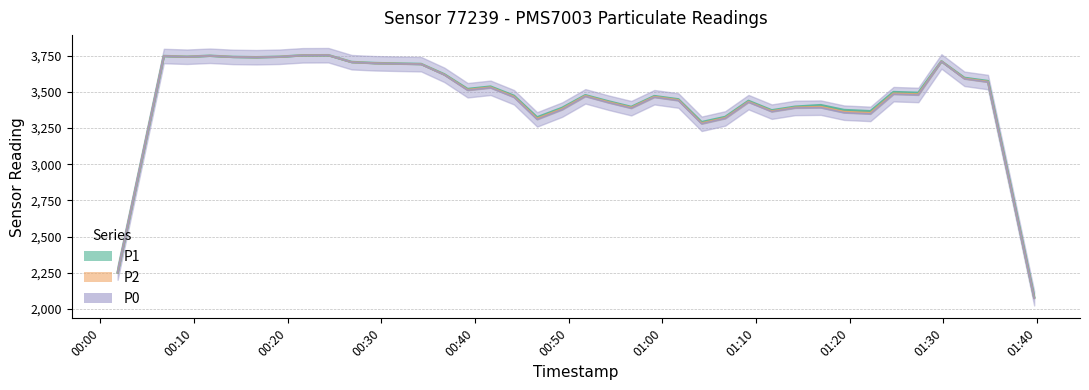

How many distinct data groups are displayed?

3